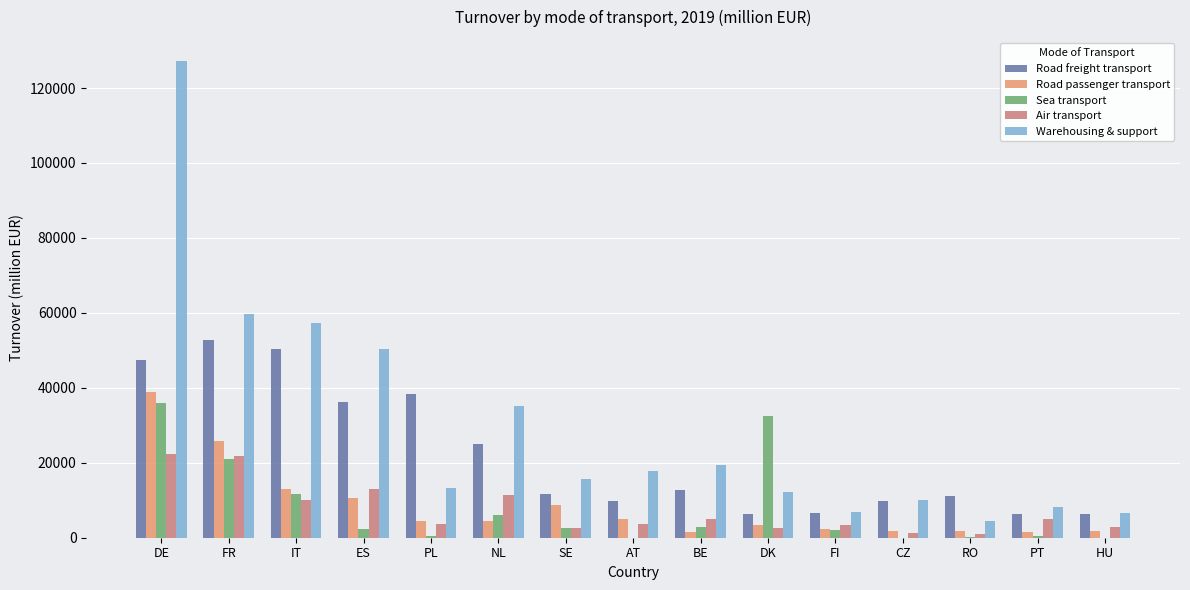

True or false: Warehousing & support has a value of 79775.6 at FR.

False